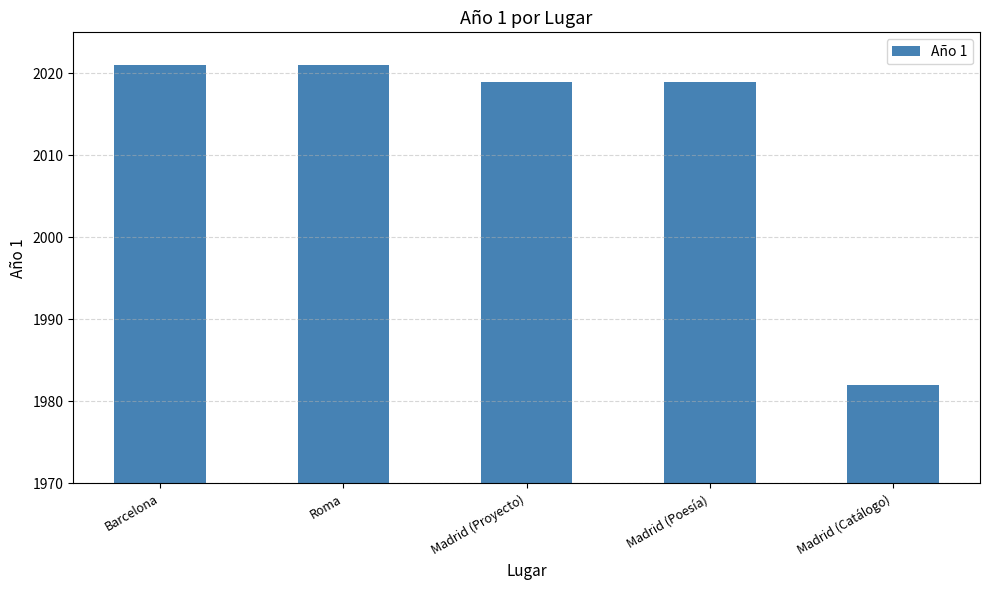

Does the chart contain any negative values?

No